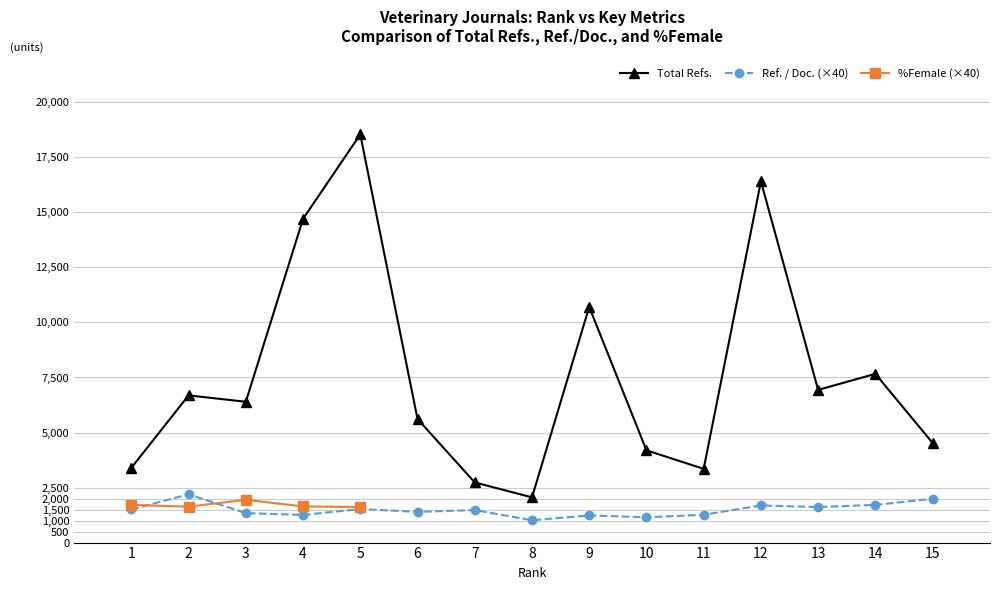

What is the value of the Total Refs. point at the 11th from the left?

3349.0